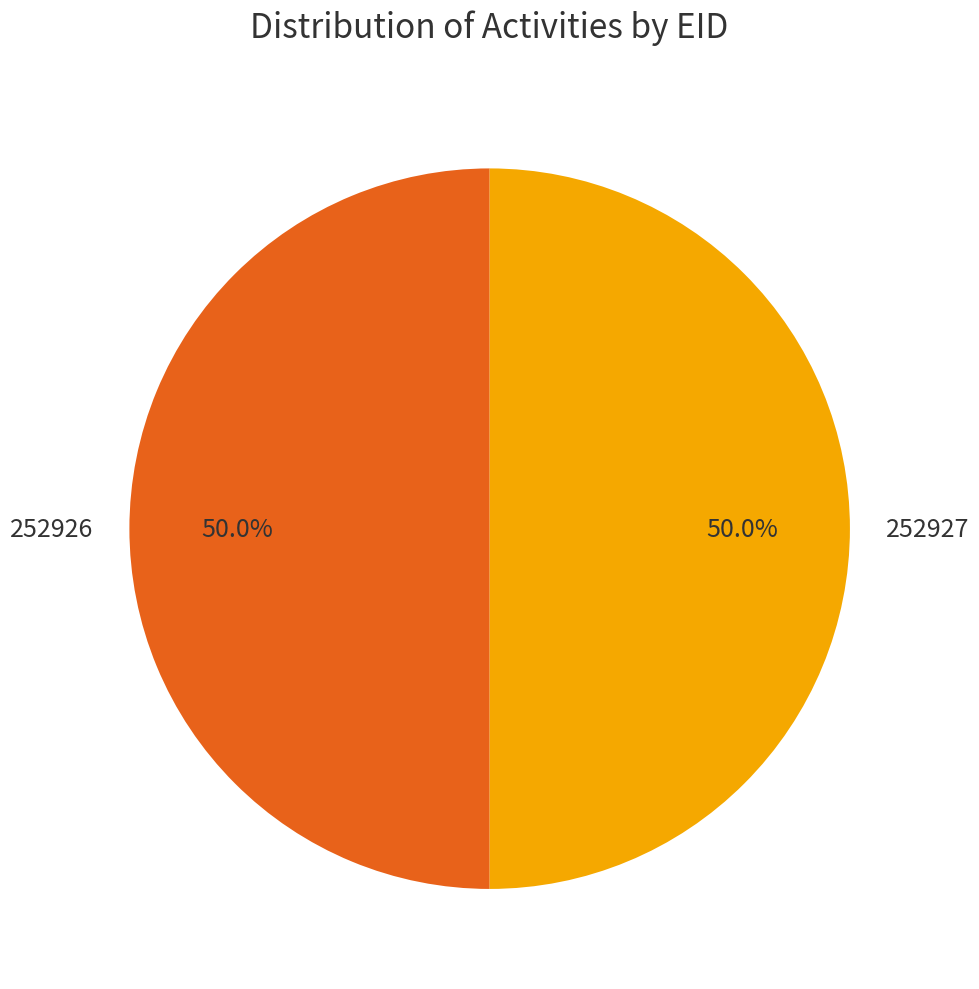

To the nearest percent, what portion does 252926 represent?

50%